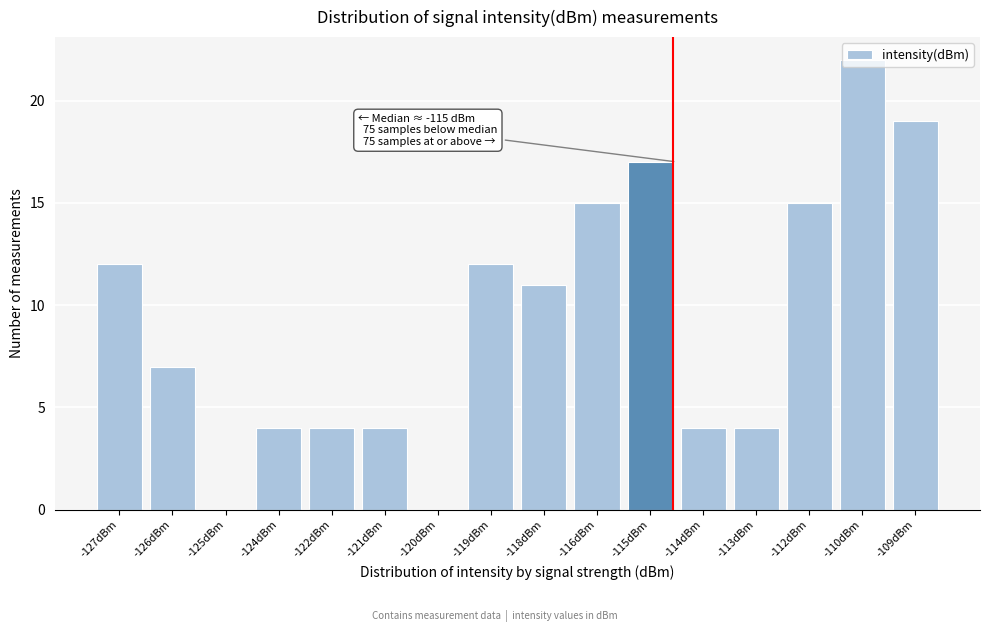

Which has a higher value, -113dBm or -125dBm?

-113dBm